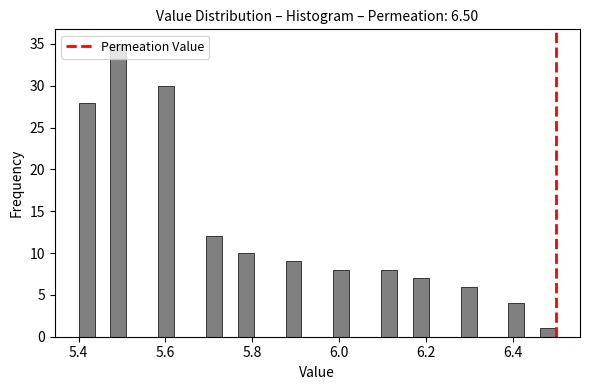

Around what value on the x-axis is the tallest bar? Give the approximate position of its centre, as read against the axis.

5.50